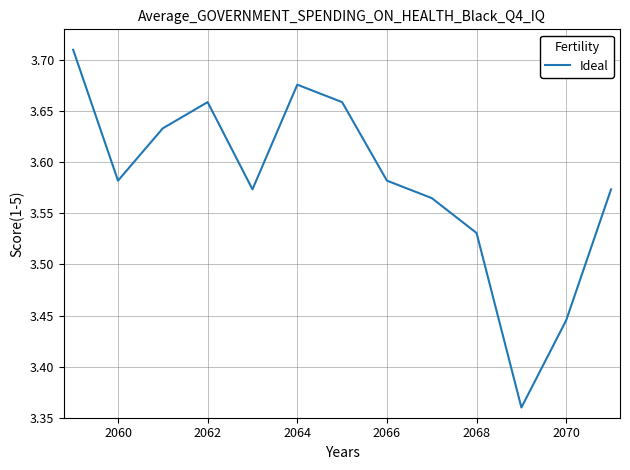

Is this an area chart (filled region under the line)?

No